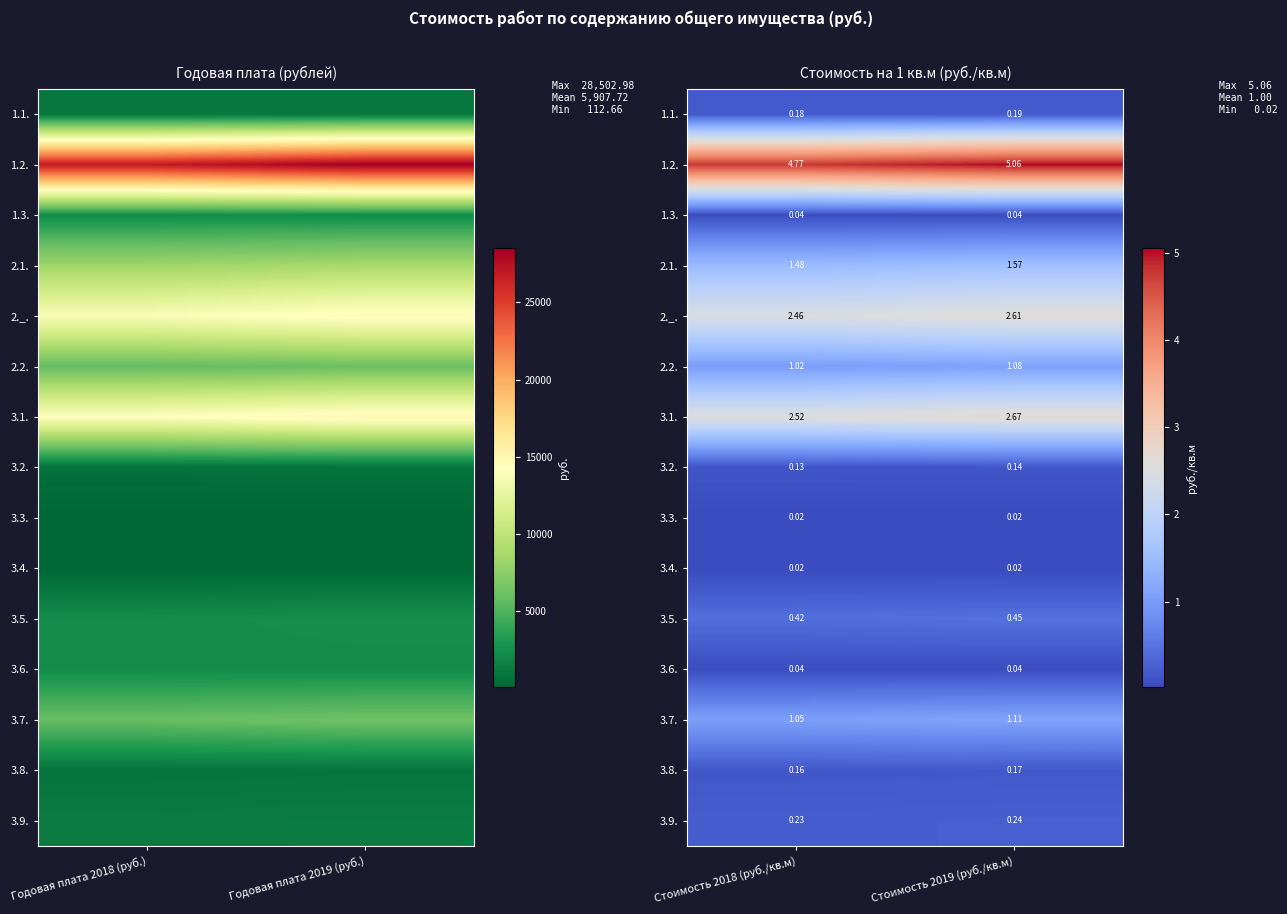

What is the sum of all 3.9. values?

0.5